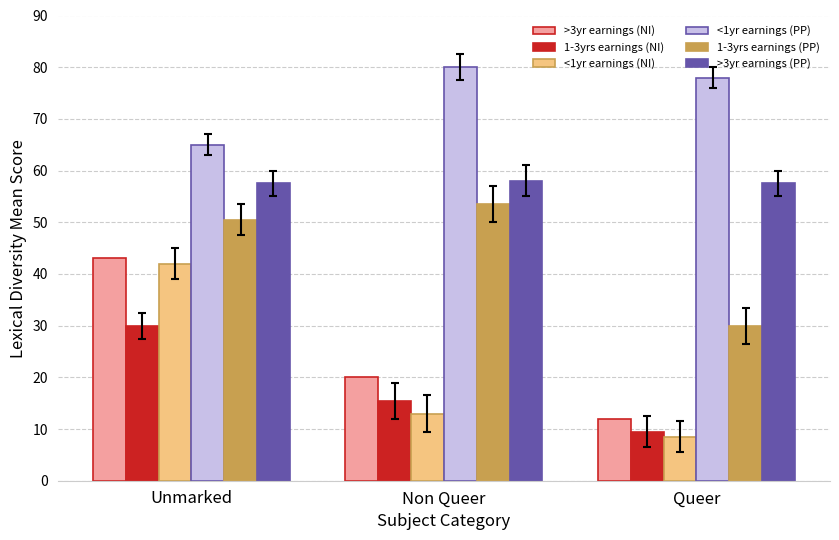

How many series are shown in this chart?

6